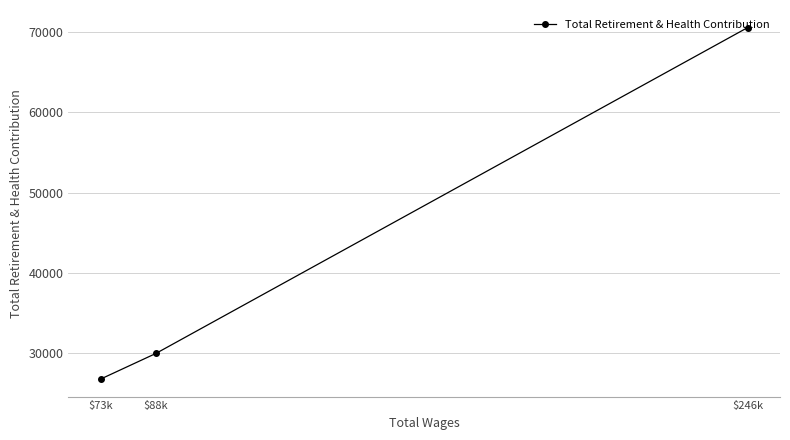

Rank the categories by value from lowest to highest.

$73k, $88k, $246k